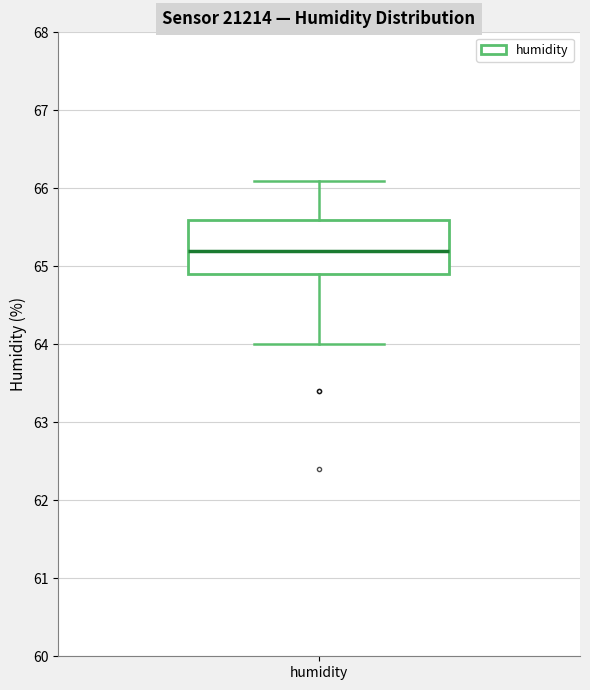

Transcribe this box plot: give where the median line is, the range the box spans, and where the two whiskers end, as read against the y-axis. The values are not printed on the chart, so give them approximately, as read against the axis.

median 65.2, box 64.9 to 65.6, whiskers 64.0 to 66.1